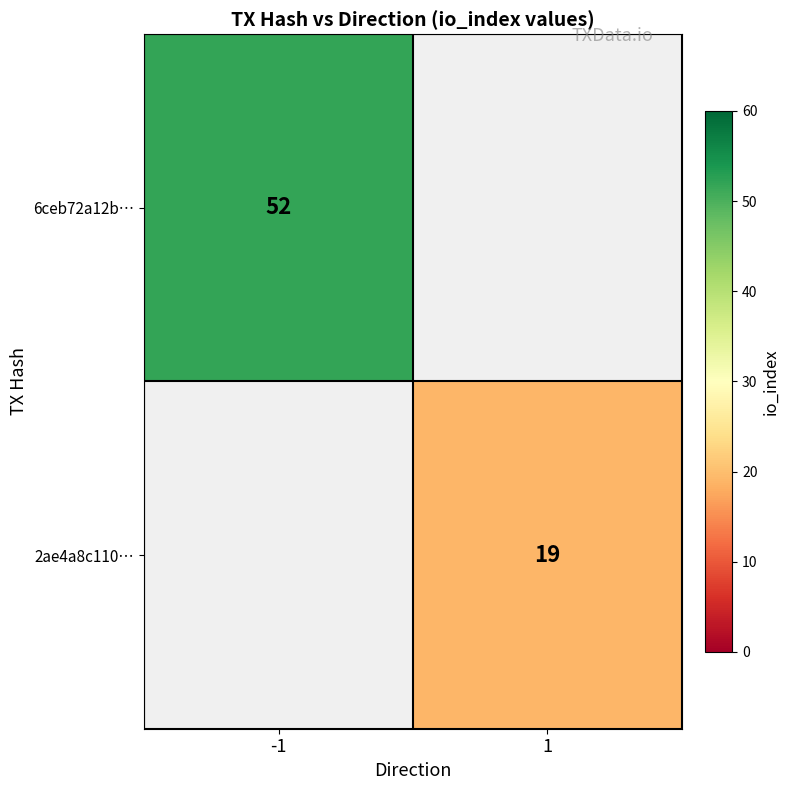

The value of 6ceb72a12b… at -1 is 91. True or false?

False